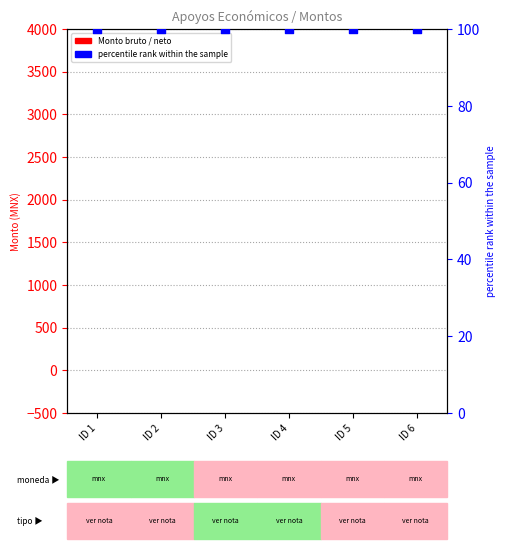

At how many categories does at least one series exceed 49?

6